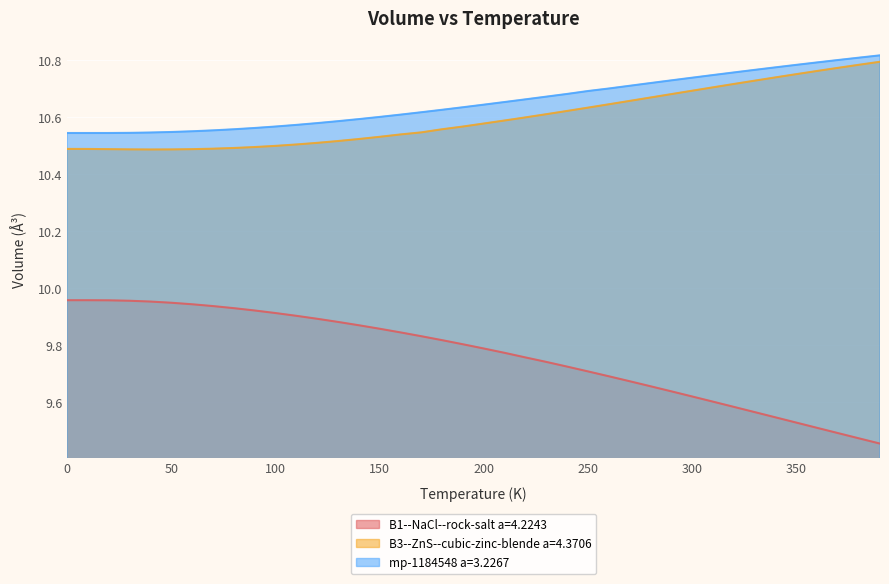

What is the label of the 22nd point from the right?

180.0